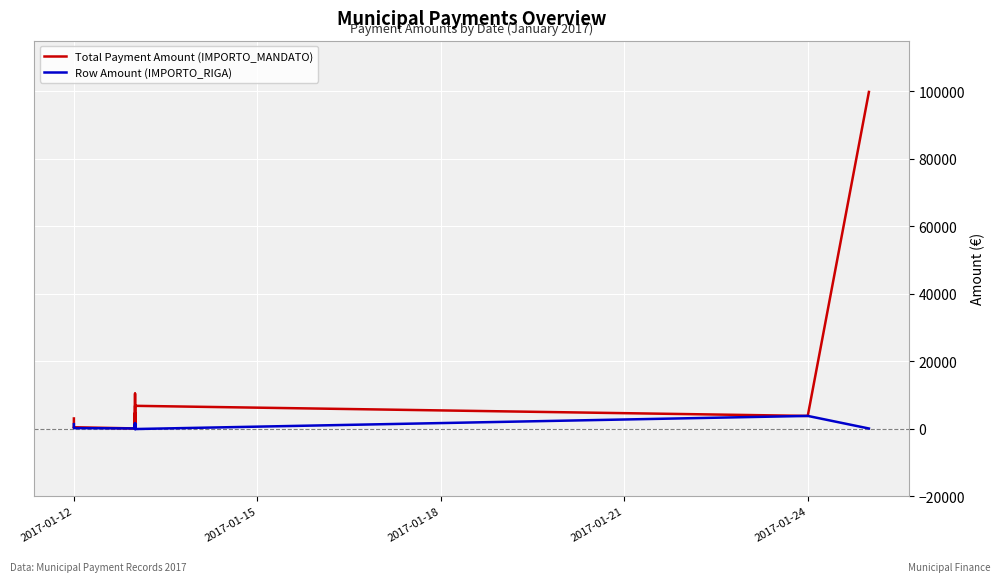

What is the difference between the second highest and second lowest values in the Total Payment Amount (IMPORTO_MANDATO) series?

10299.3